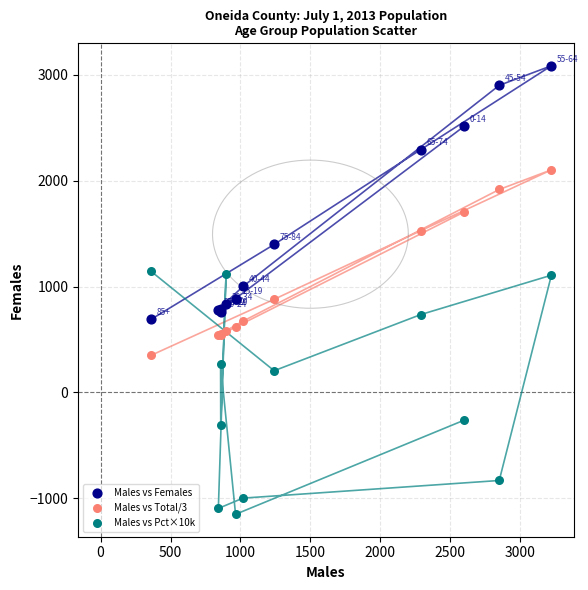

Which series has the widest spread of Y values?

Males vs Females